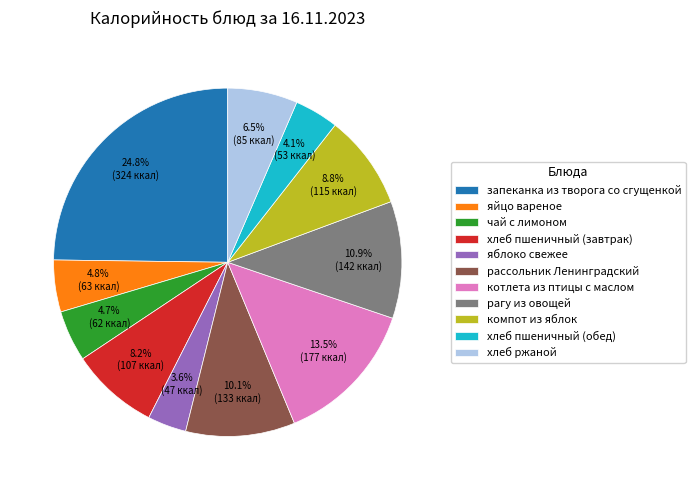

True or false: яйцо вареное accounts for 20% of the total.

False